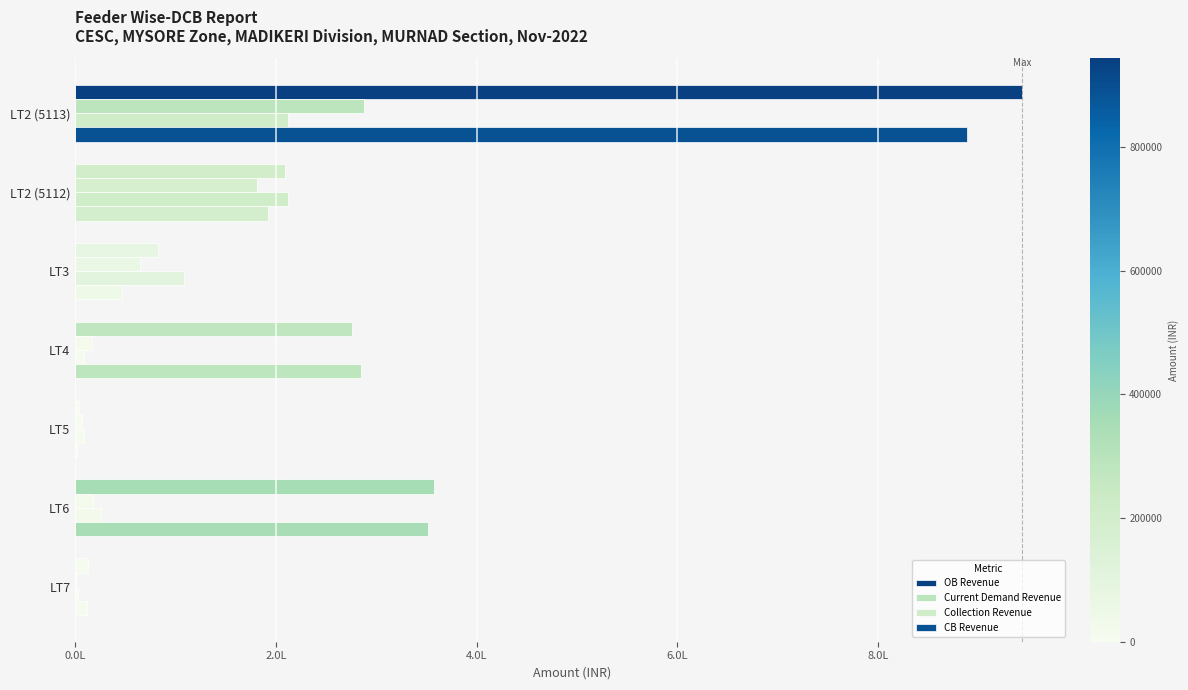

What is the value of the Current Demand Revenue bar at the 6th from the left?

17749.0